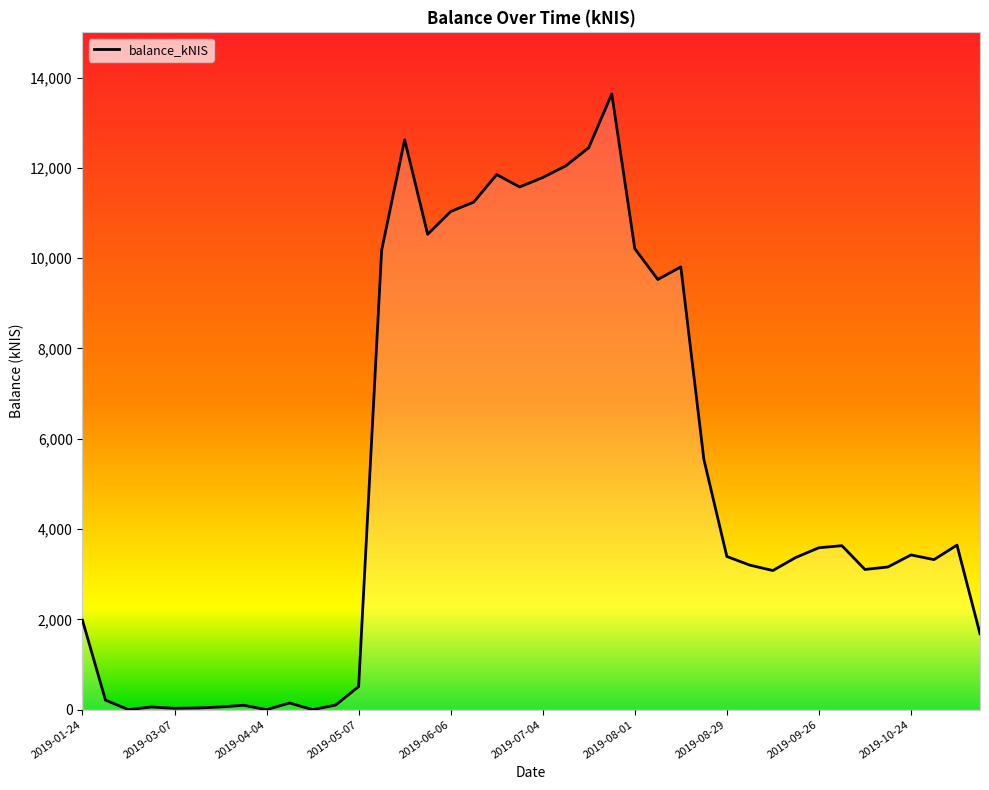

Count the number of categories in the chart.

40